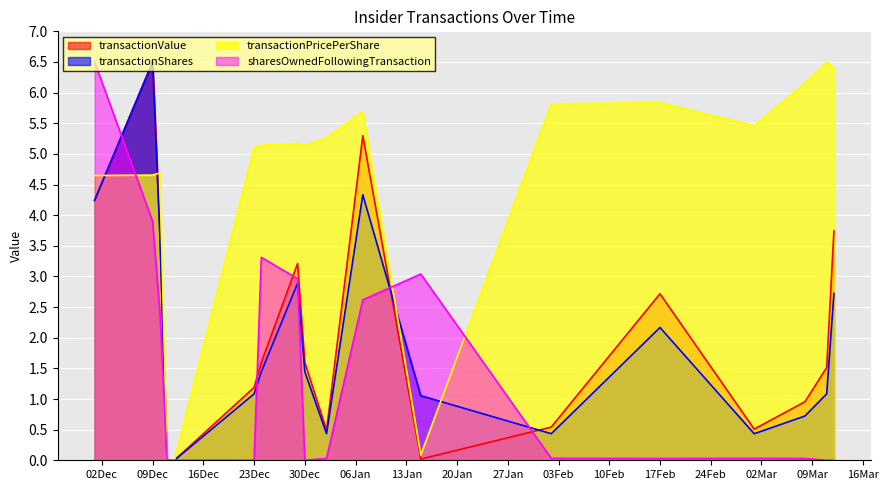

What is the greatest value displayed?

6.5